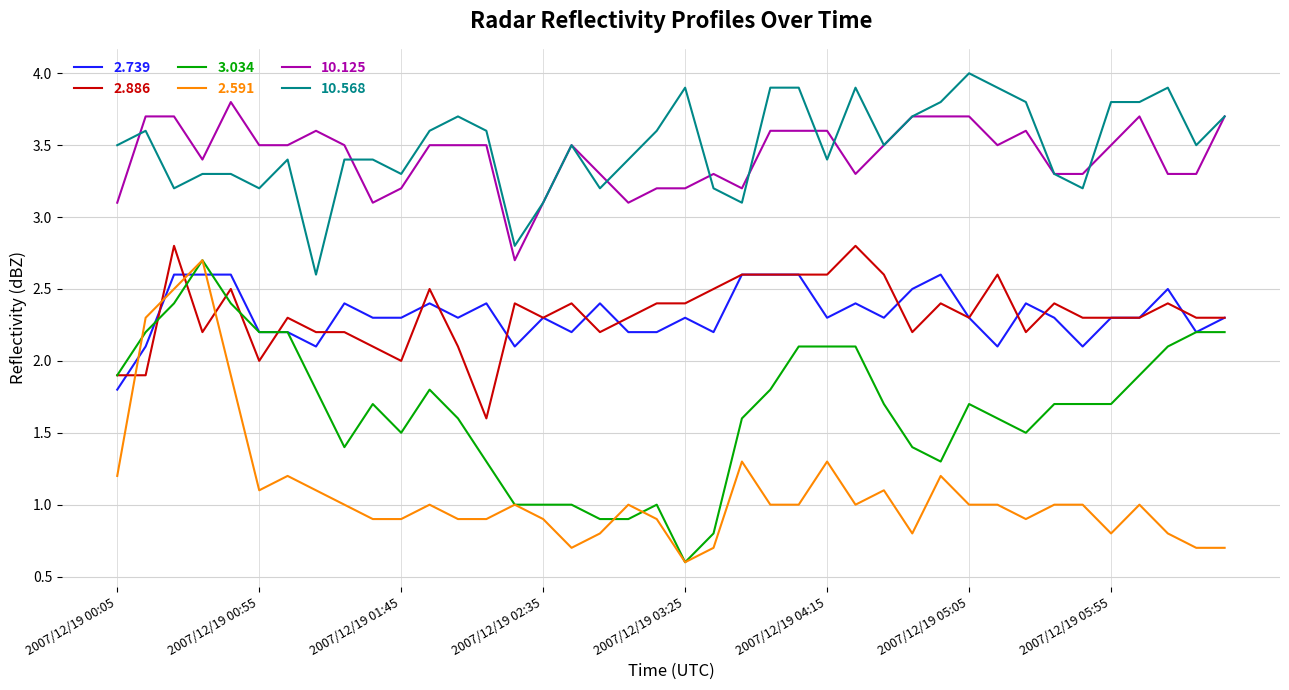

True or false: 3.034 and 10.125 intersect in this chart.

False